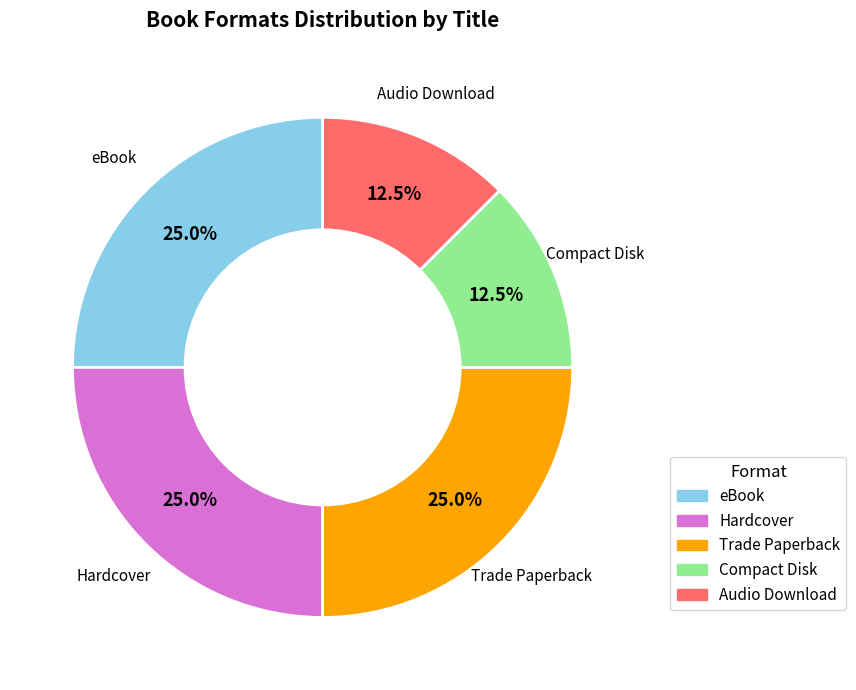

Is there a majority slice in this chart?

No